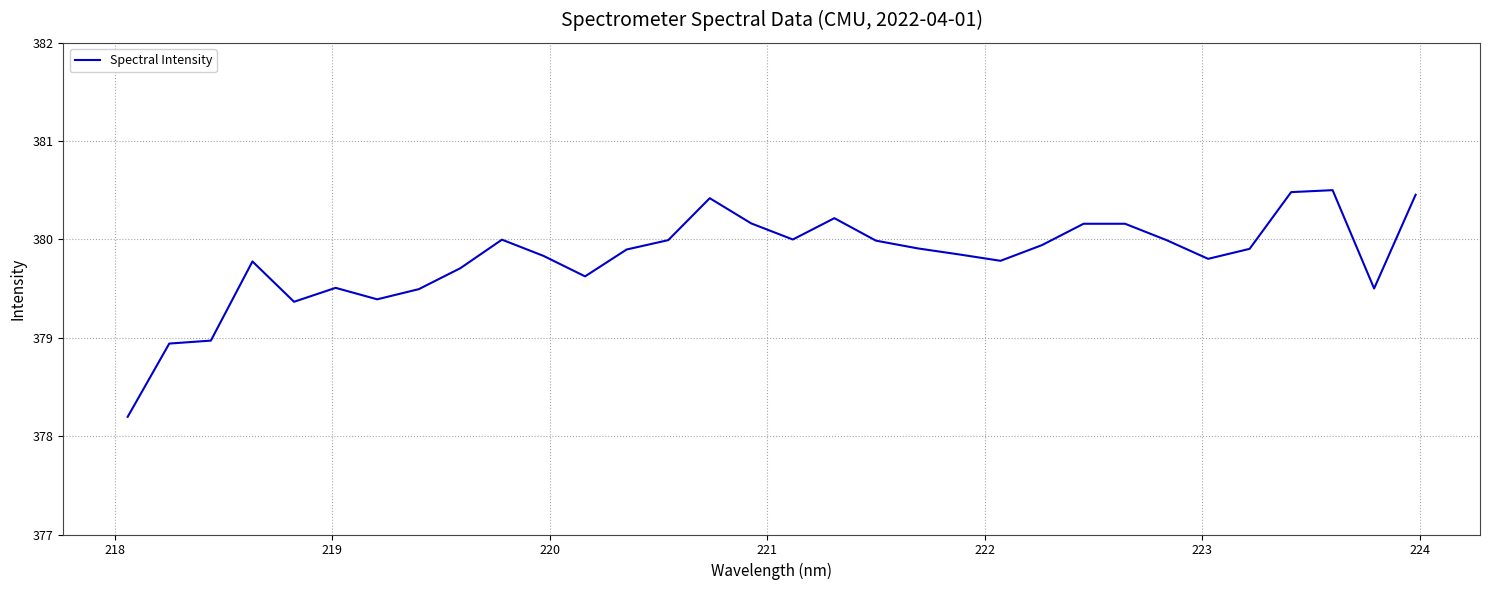

What is the greatest value displayed?

380.5